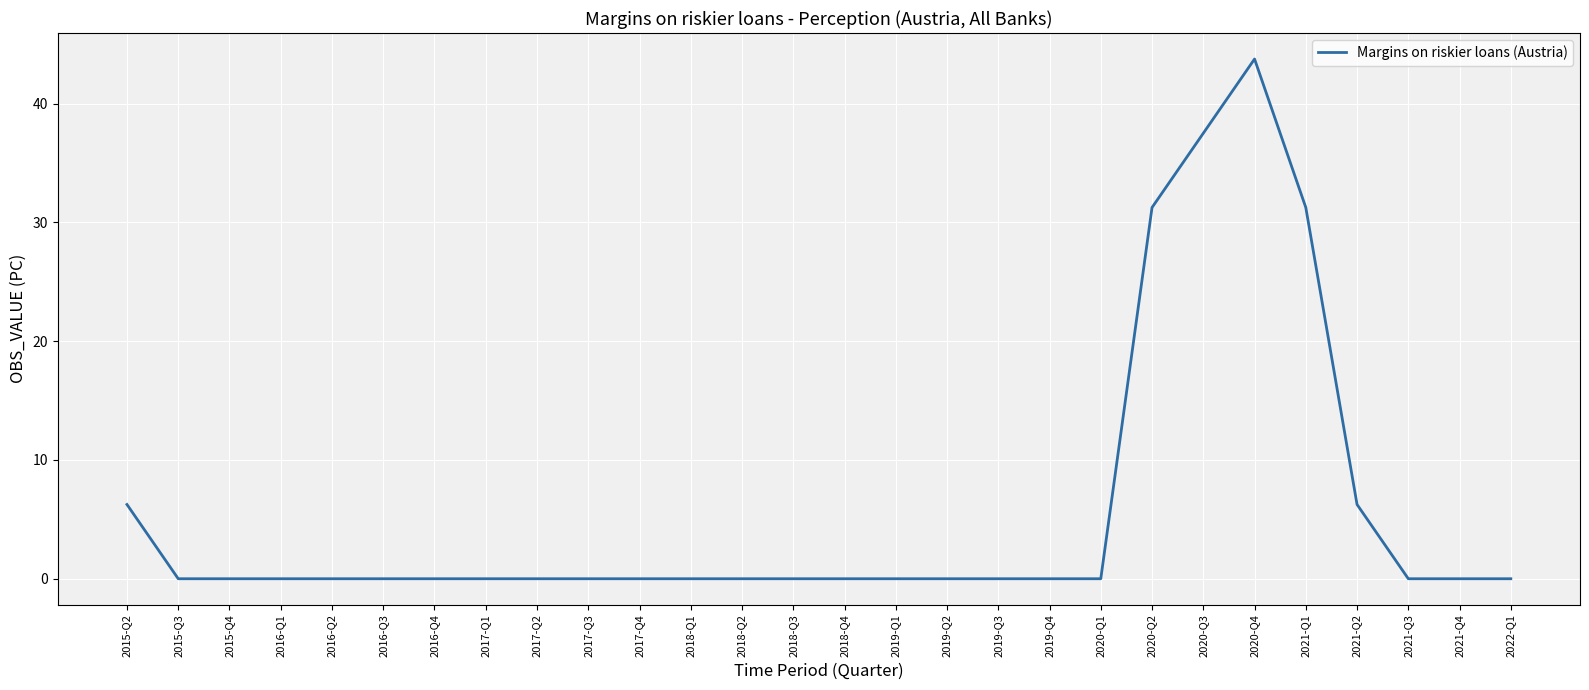

Count the number of data series in this chart.

1